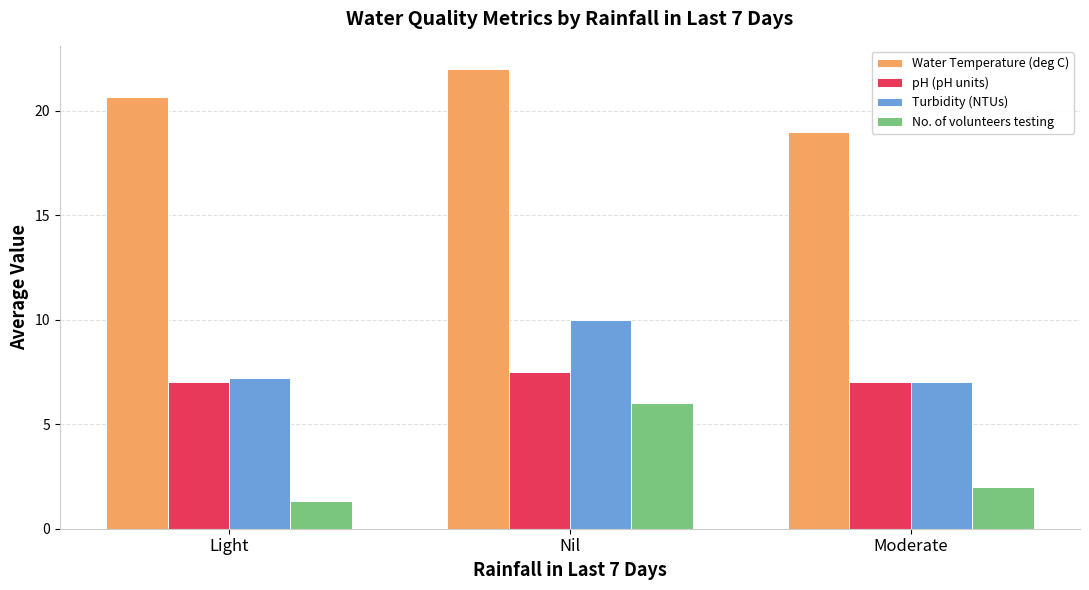

What is the minimum value shown in the chart?

1.3